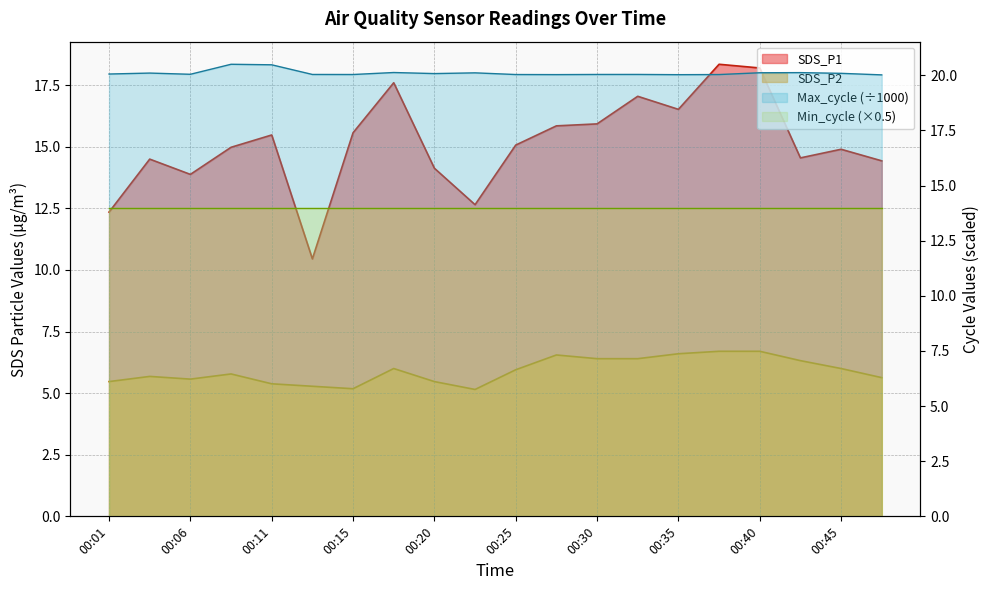

What is the minimum value for SDS_P2?

5.2